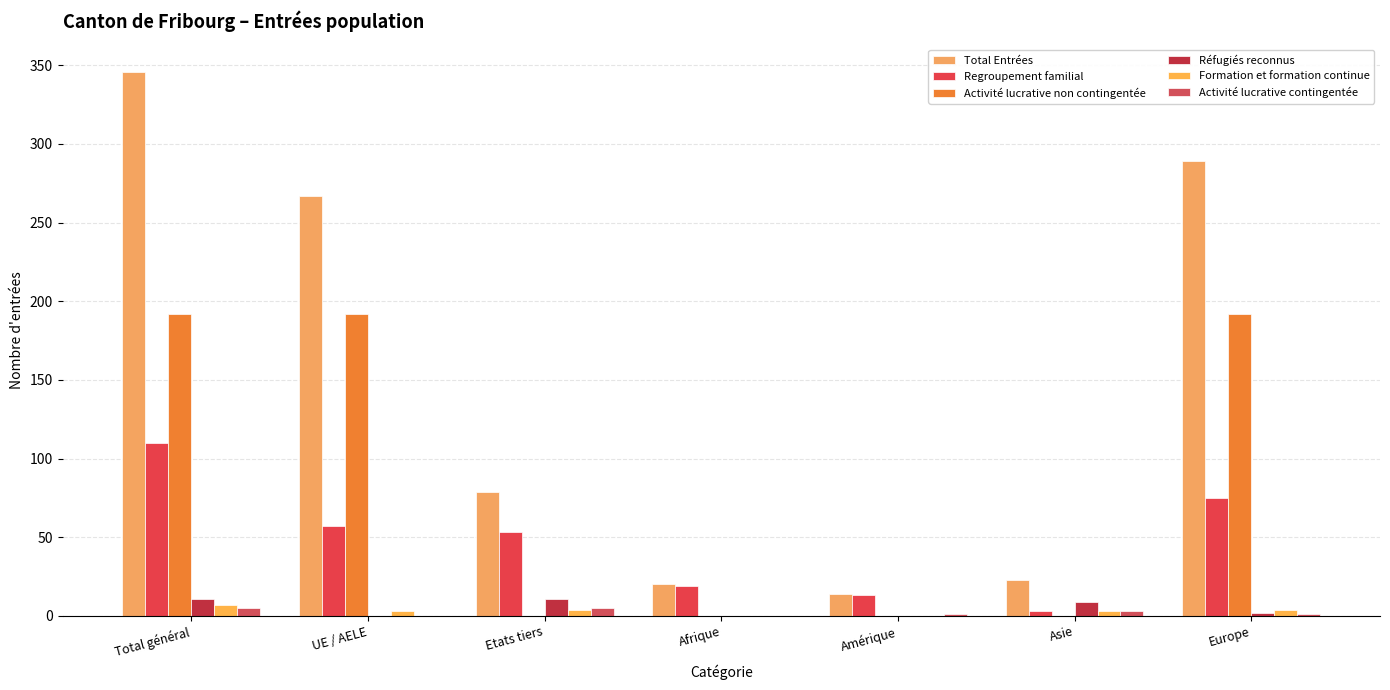

True or false: Réfugiés reconnus has a value of 0 at UE / AELE.

True